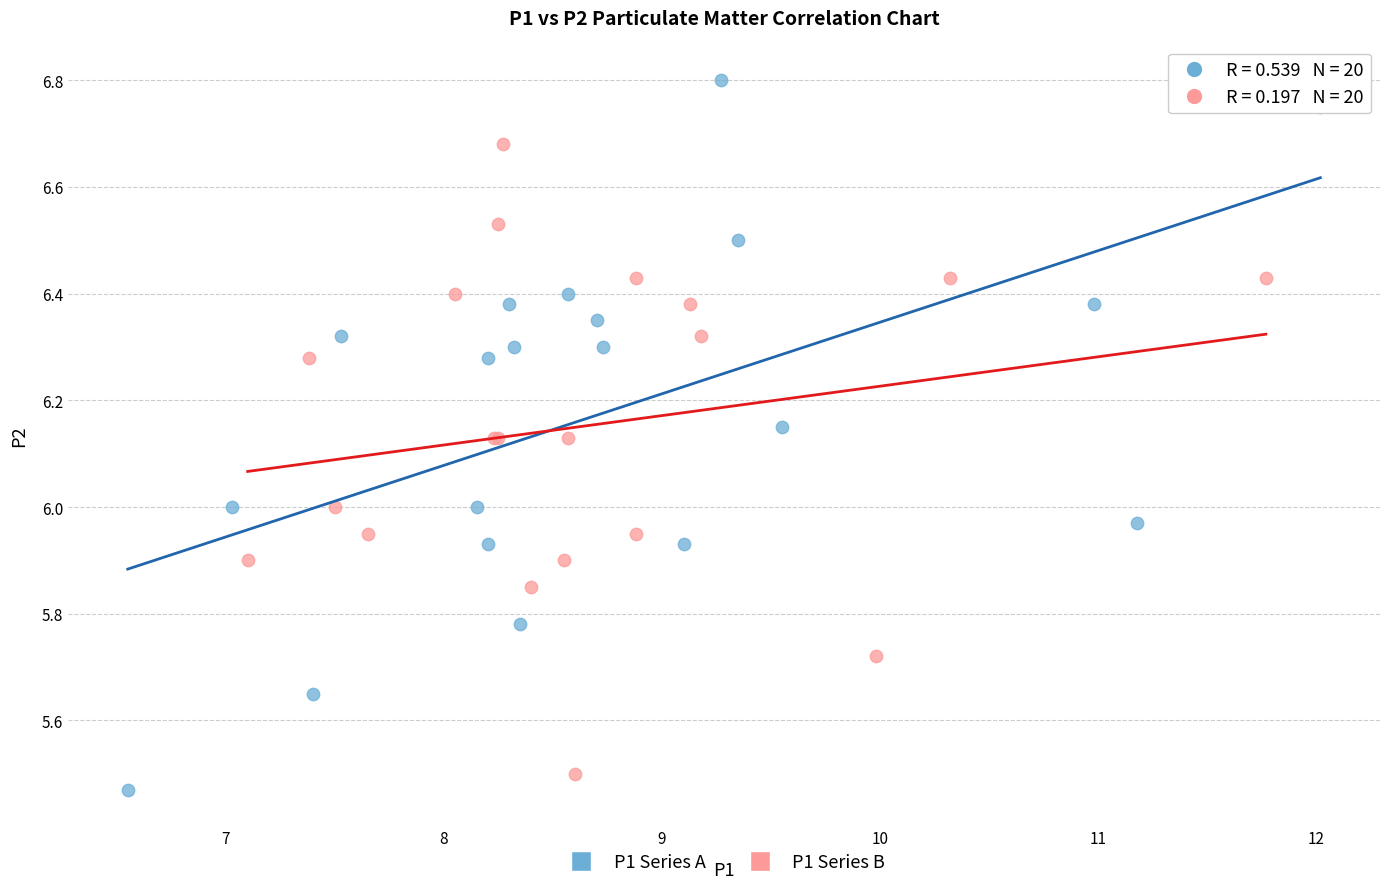

Which series reaches the maximum Y coordinate?

P1 Series A